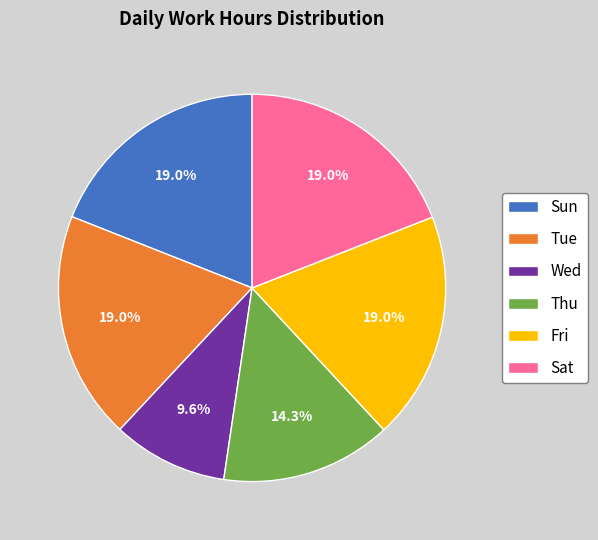

Is there any slice that represents more than half of the pie?

No